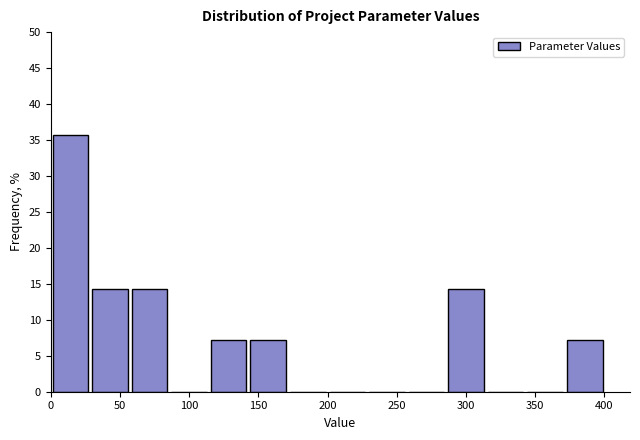

Reading left to right, list every bar in this chart as the range it spans on the x-axis followed by its height. Neither the bar edges nor the heights are printed on the chart, so give them approximately, as read against the axes.

0 to 30: 35.5
30 to 55: 14.5
55 to 85: 14.5
85 to 115: 0
115 to 145: 7.0
145 to 170: 7.0
170 to 200: 0
200 to 230: 0
230 to 255: 0
255 to 285: 0
285 to 315: 14.5
315 to 345: 0
345 to 370: 0
370 to 400: 7.0